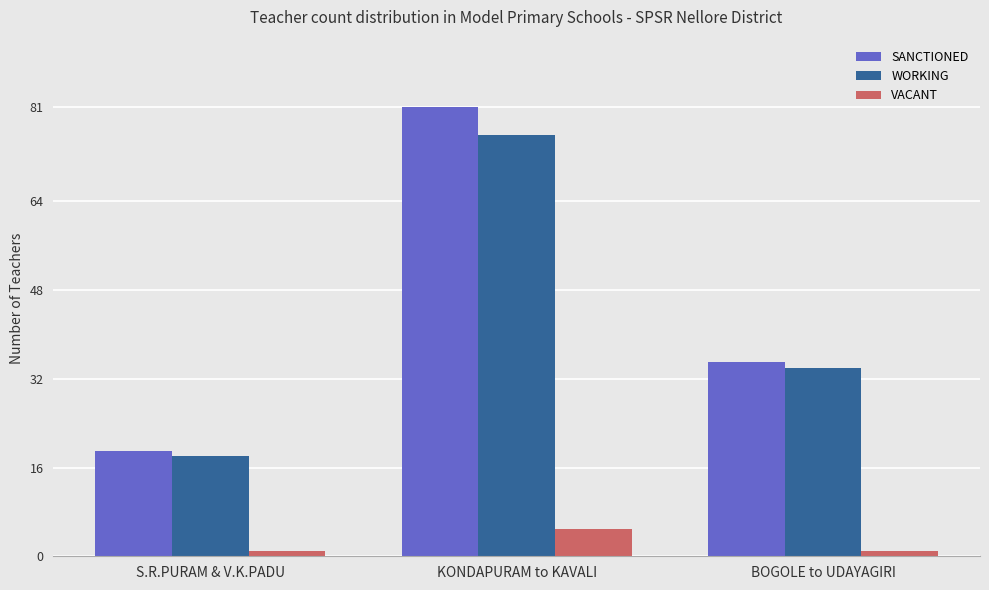

What is the highest value of the SANCTIONED series?

81